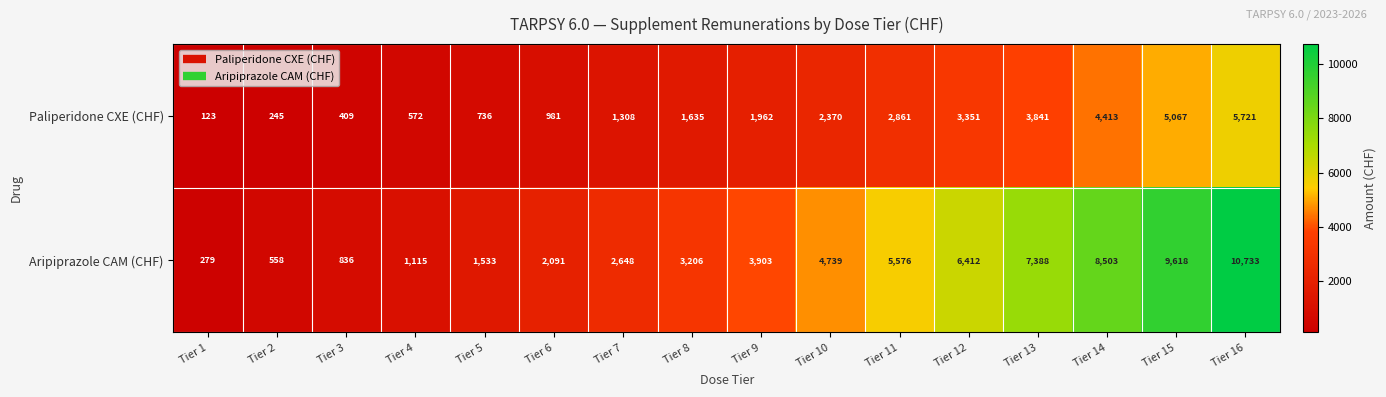

True or false: Paliperidone CXE (CHF) has a value of 1962 at Tier 9.

True